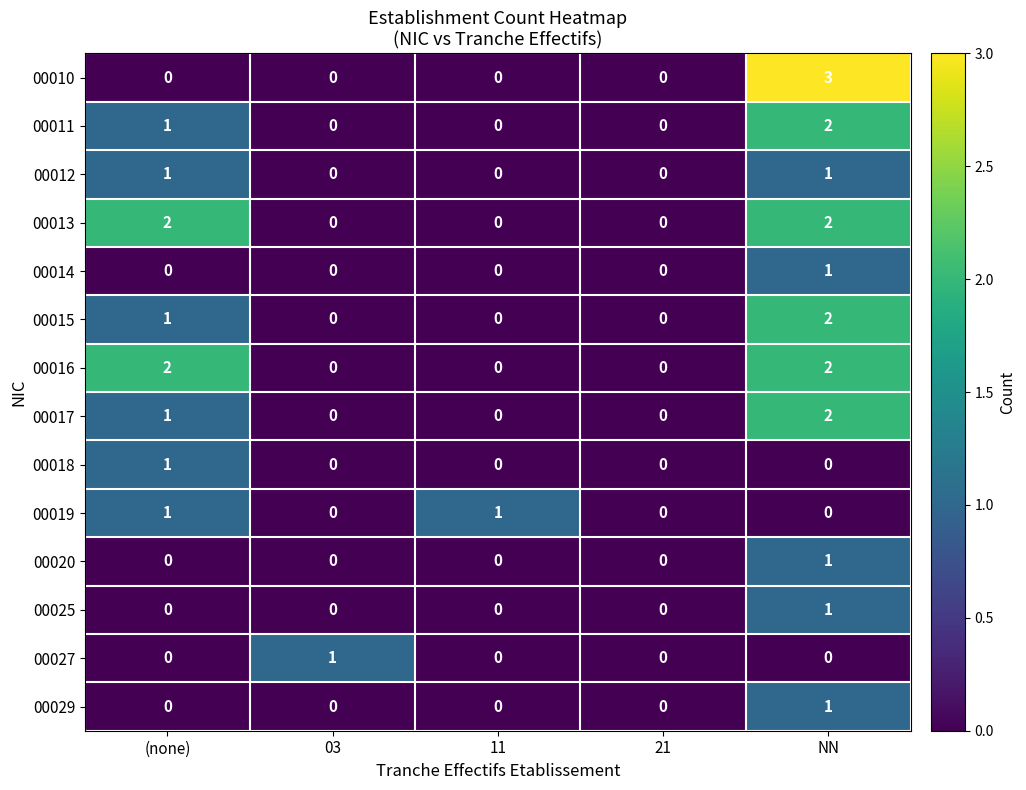

At which category is the sum across all series the highest?

NN